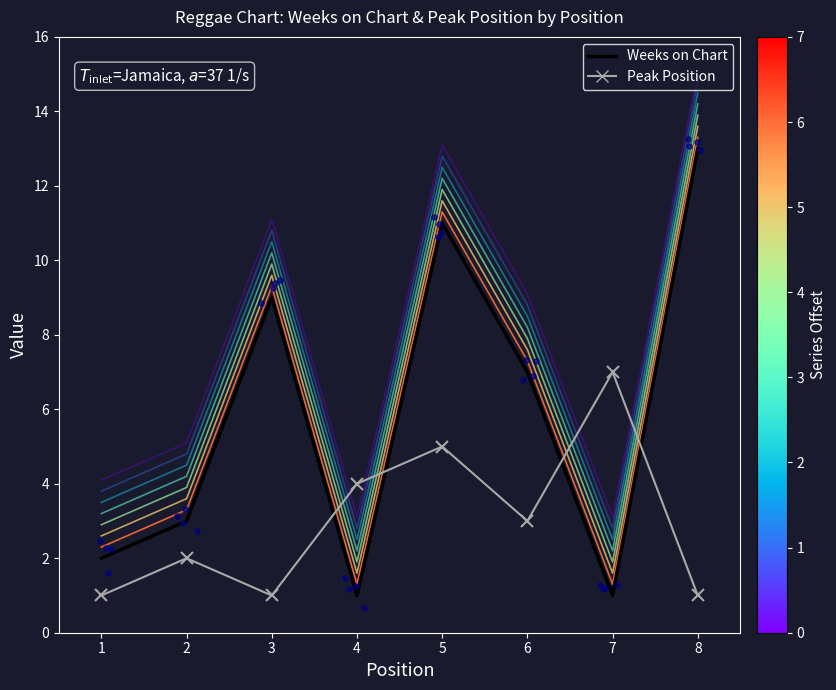

What is the total value across all series at 8?

14